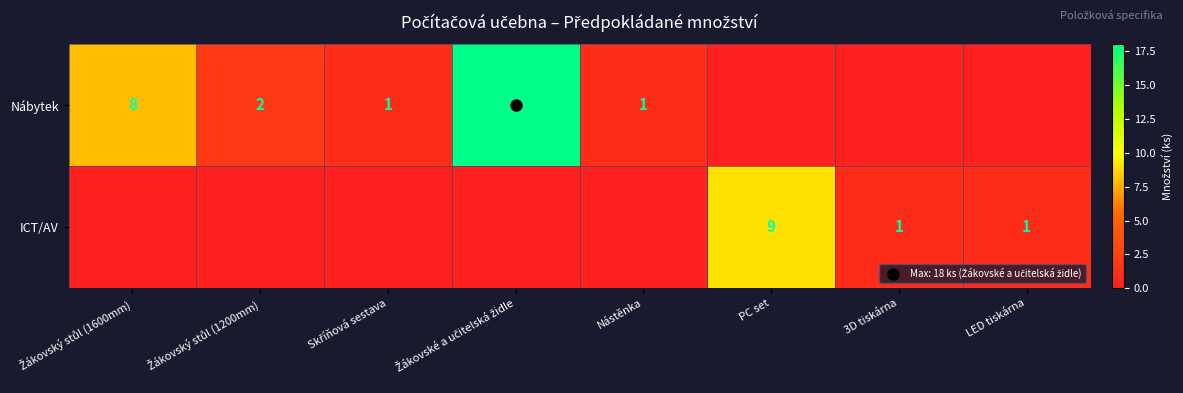

How many categories are shown in the chart?

8